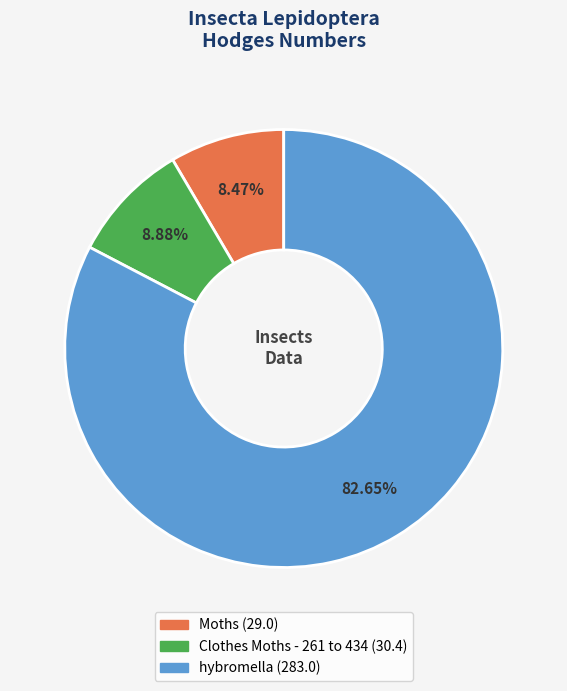

What is the largest slice in the pie chart?

hybromella